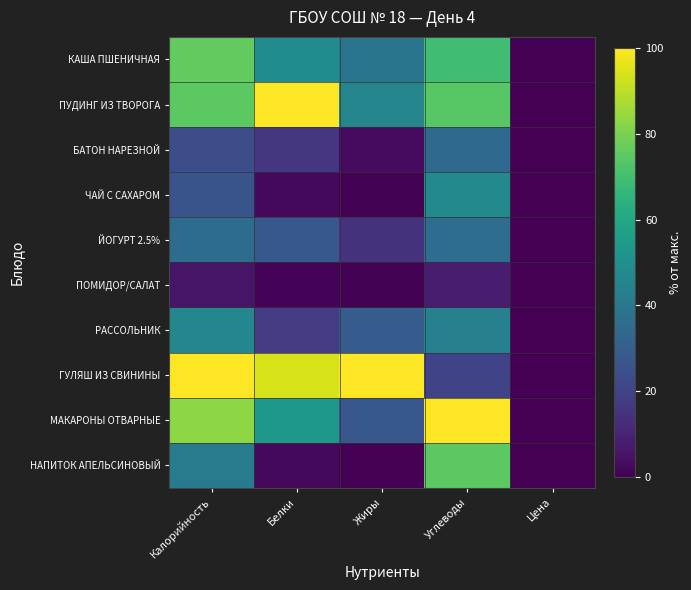

What is the total value across all series at Белки?

362.4